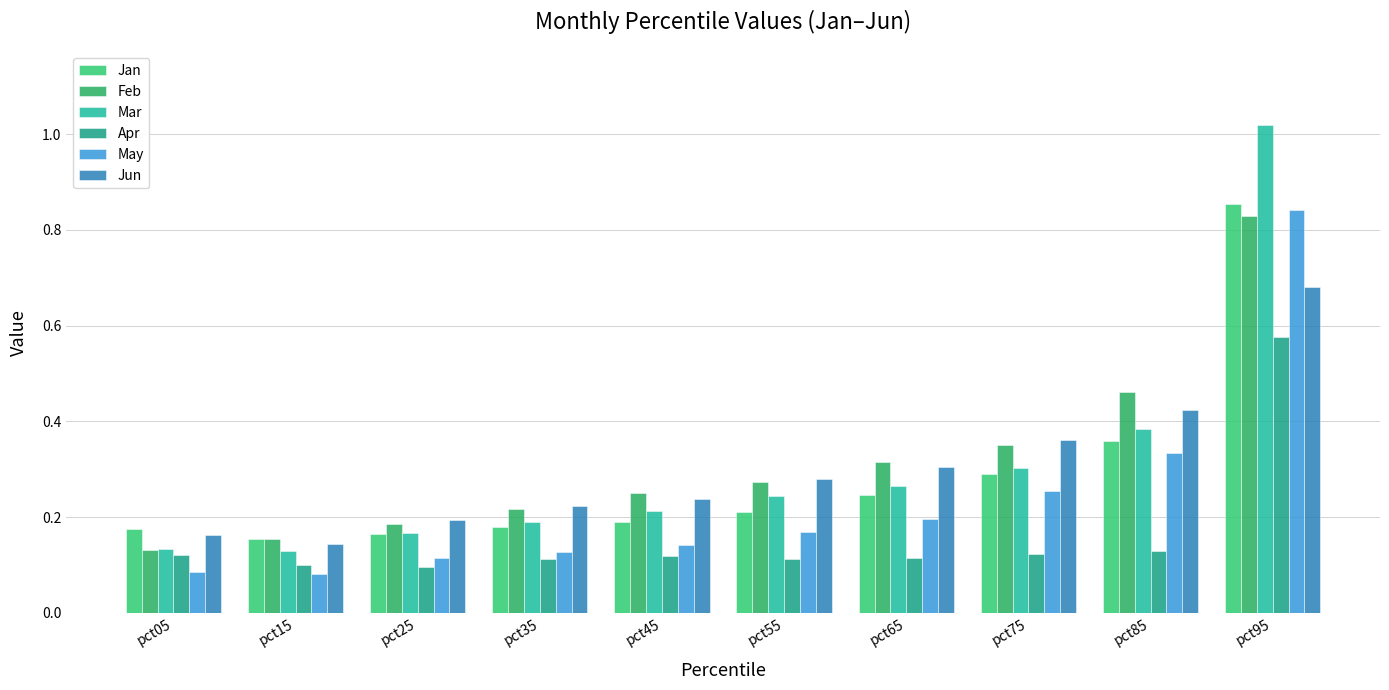

At which label is Feb closest to 0?

pct05